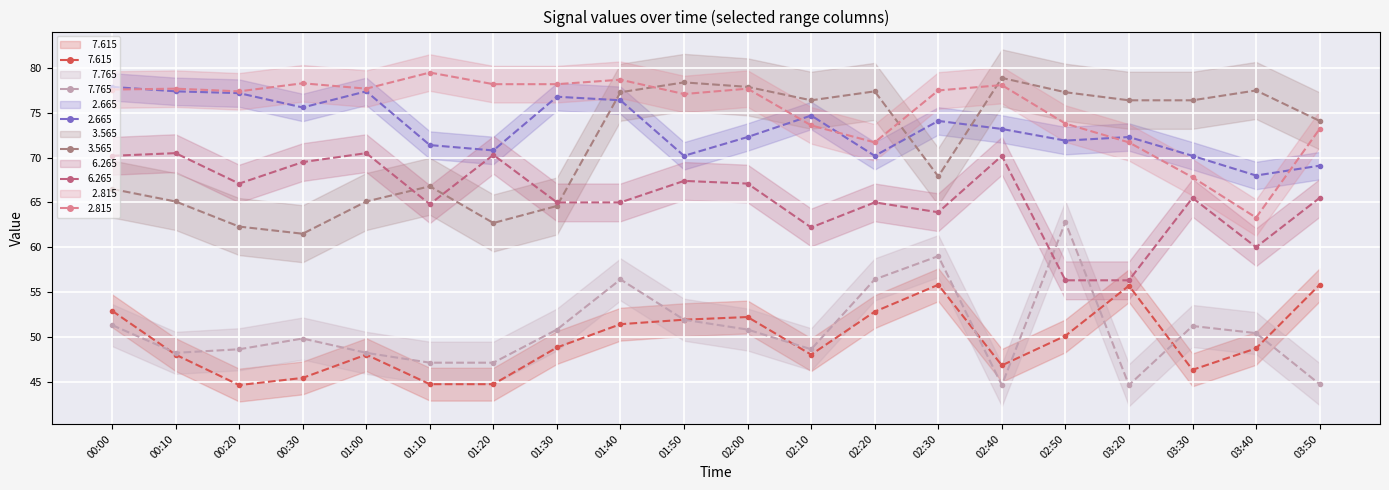

Reading left to right, transcribe all the data shown in this chart.

  7.615: 52.9	48.0	44.6	45.4	48.0	44.7	44.7	48.8	51.4	51.9	52.2	48.0	52.8	55.8	46.8	50.1	55.7	46.3	48.7	55.8
  7.765: 51.3	48.2	48.6	49.8	48.2	47.1	47.1	50.8	56.4	51.9	50.8	48.6	56.4	59.0	44.6	62.8	44.6	51.2	50.4	44.7
  2.665: 77.9	77.4	77.2	75.6	77.4	71.4	70.8	76.8	76.4	70.2	72.3	74.7	70.2	74.1	73.2	71.9	72.3	70.2	68.0	69.1
  3.565: 66.5	65.1	62.3	61.5	65.1	66.8	62.7	64.6	77.3	78.4	77.9	76.4	77.4	67.9	78.9	77.3	76.4	76.4	77.5	74.1
  6.265: 70.2	70.5	67.1	69.5	70.5	64.8	70.3	65.0	65.0	67.4	67.1	62.2	65.0	63.9	70.2	56.3	56.3	65.5	60.0	65.5
  2.815: 77.6	77.7	77.4	78.3	77.7	79.5	78.2	78.2	78.7	77.1	77.7	73.6	71.7	77.5	78.1	73.8	71.7	67.8	63.3	73.2